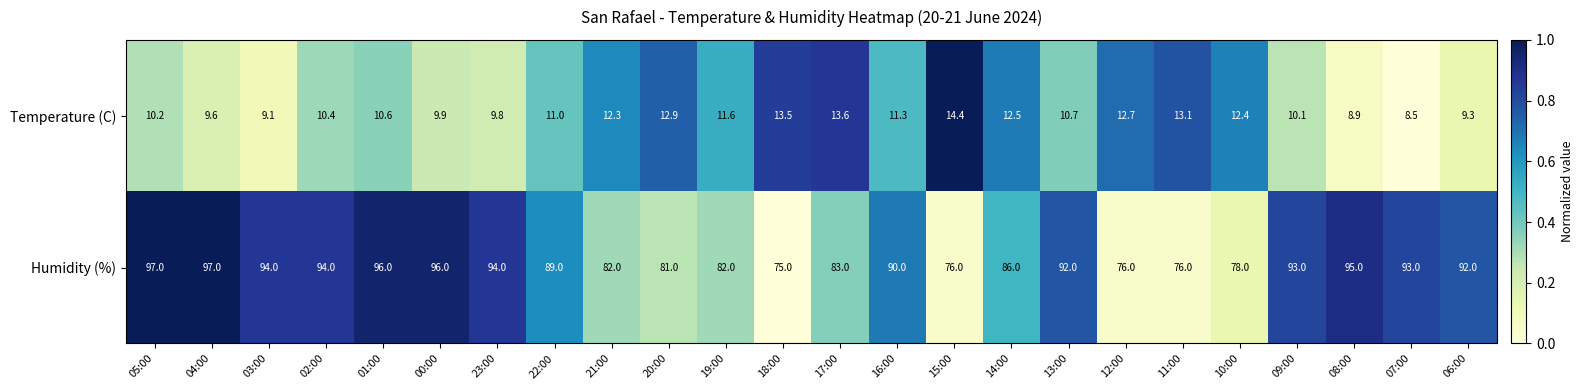

List the series in order of their overall mean, highest first.

Humidity (%), Temperature (C)